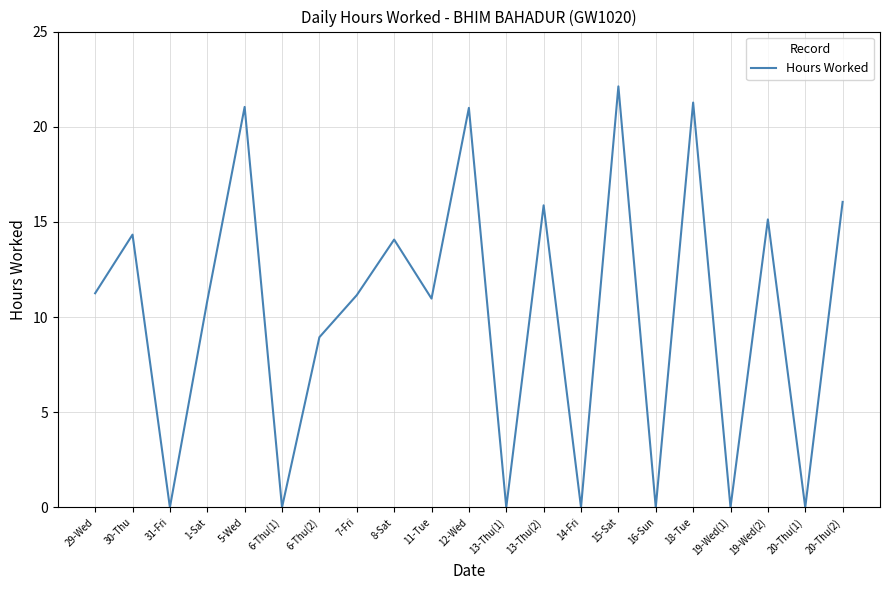

Between 29-Wed and 20-Thu(1), which is larger?

29-Wed